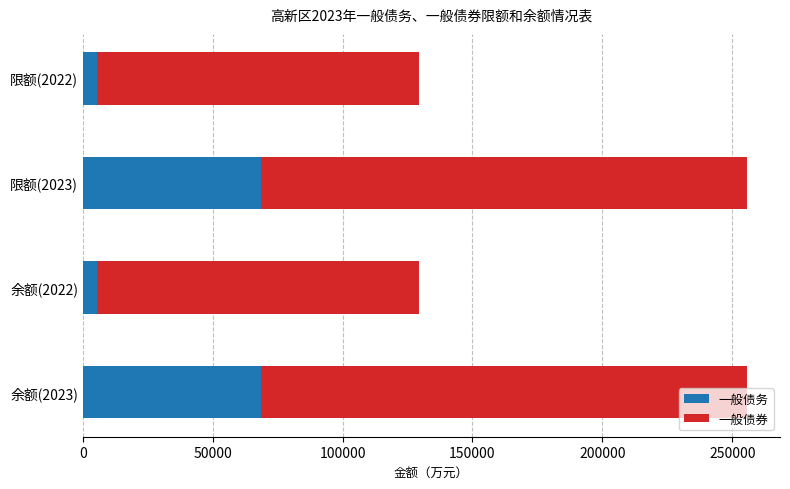

What is the minimum value for 一般债务?

5526